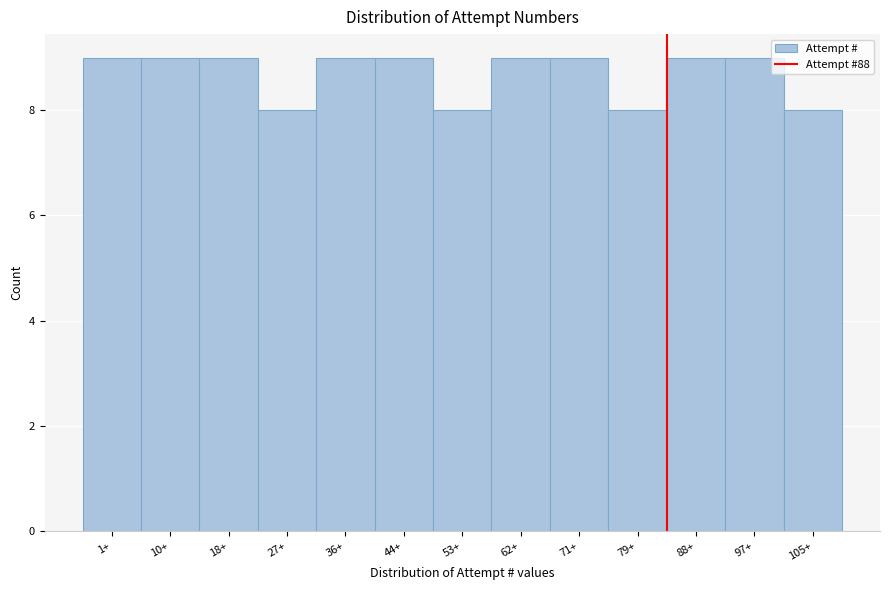

Reading left to right, list all the values displayed in this chart.

9	9	9	8	9	9	8	9	9	8	9	9	8